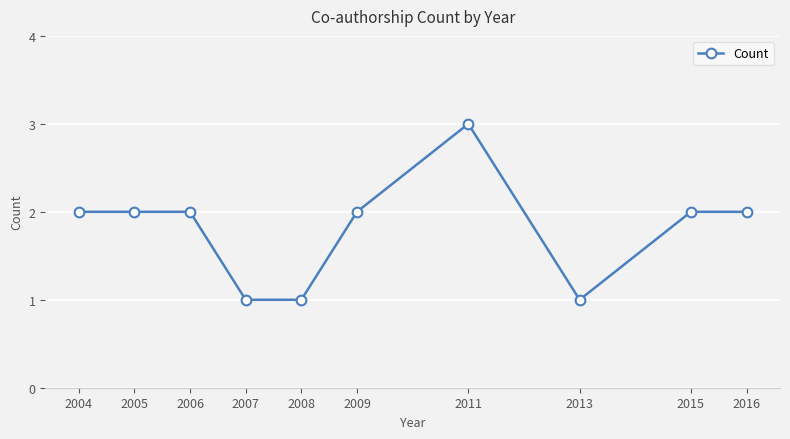

What is the value of the 4th point from the left?

1